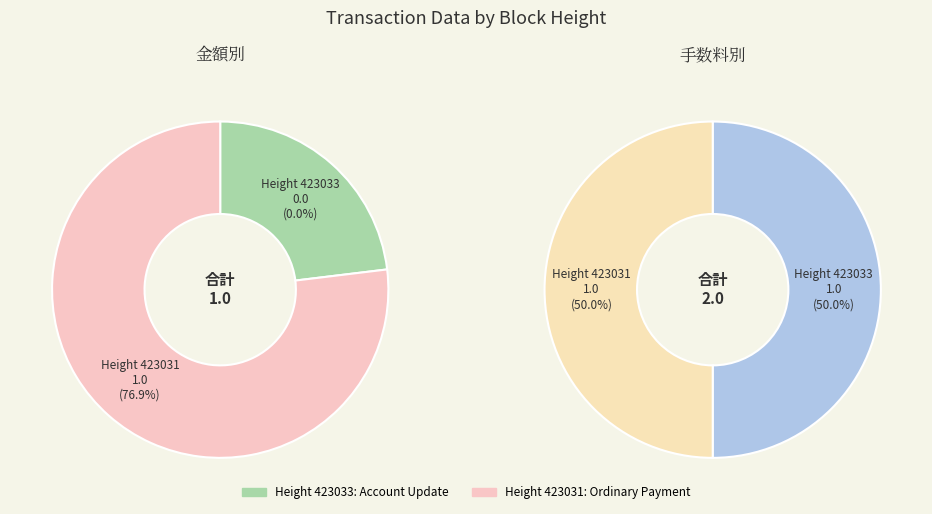

Which has a higher value, 423033 or 423031?

423031